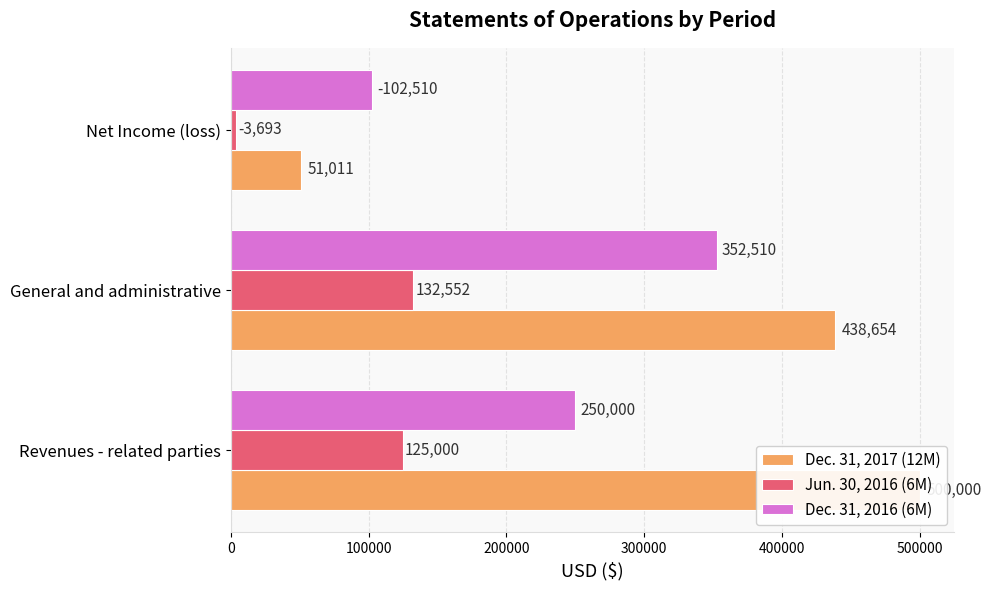

The value of Dec. 31, 2016 (6M) at Revenues - related parties is 111367. True or false?

False